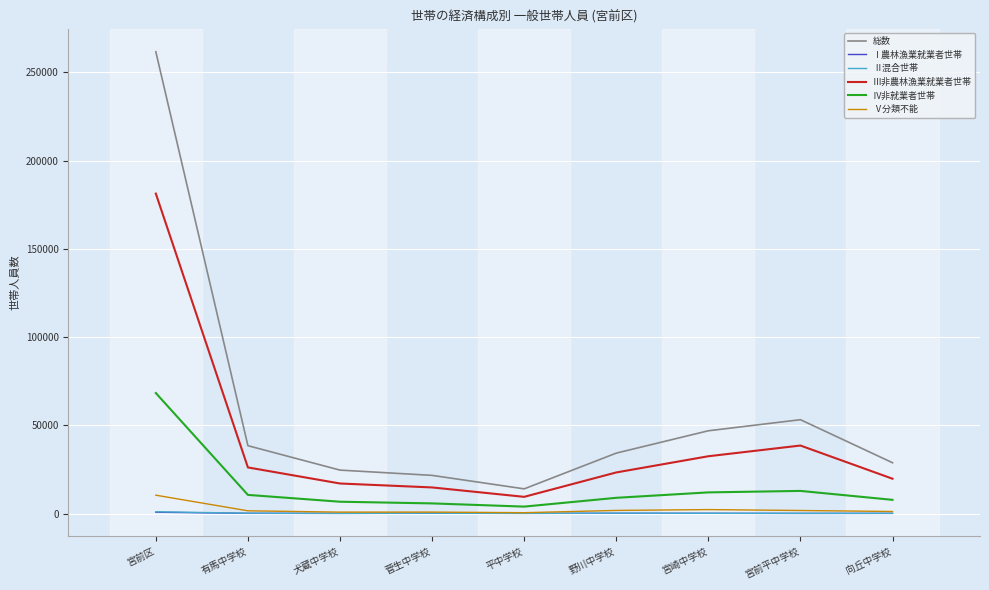

At which category is the sum across all series the highest?

宮前区